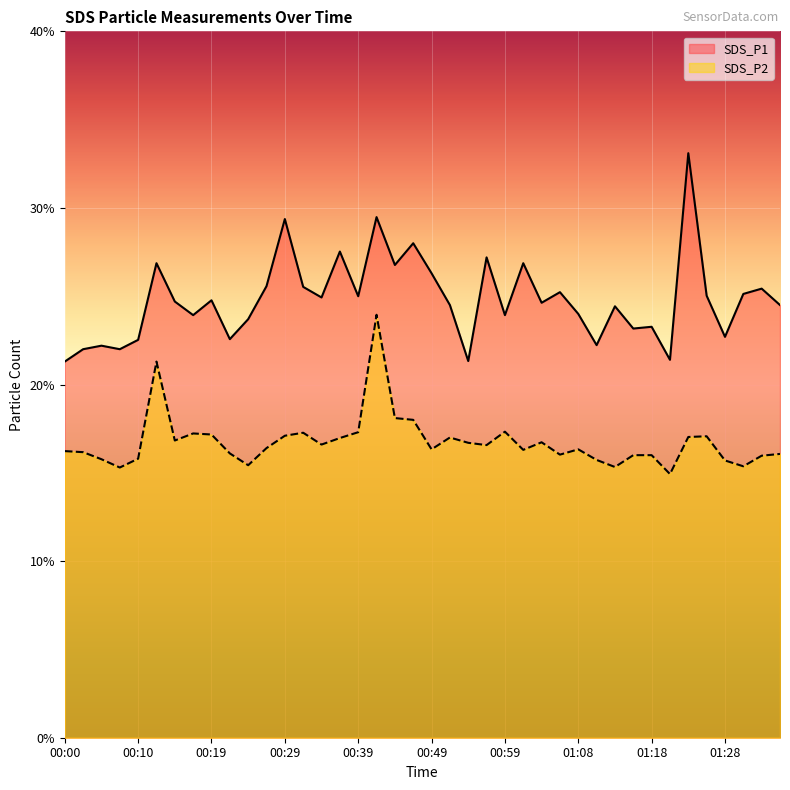

At which label does SDS_P2 first exceed 16?

00:00